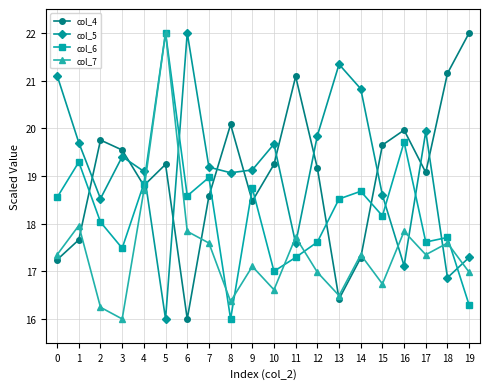

Rank the series at 10 from lowest to highest value.

col_7, col_6, col_4, col_5